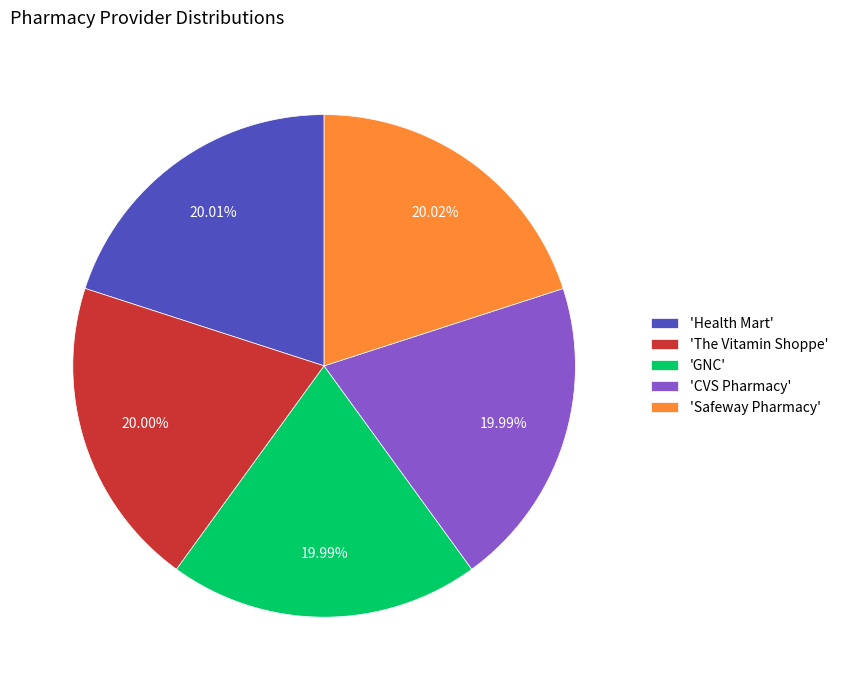

What is the ratio of the value at 'Health Mart' to the value at 'The Vitamin Shoppe'?

1.0